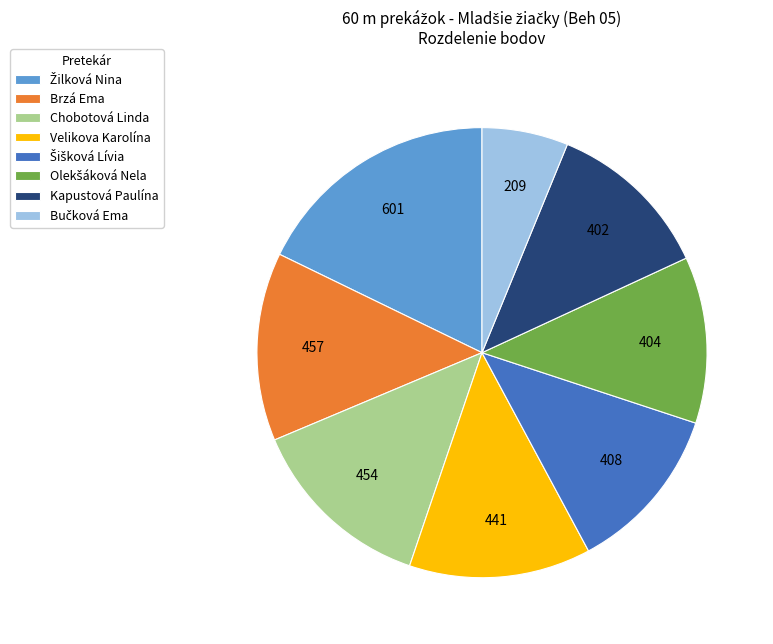

The Brzá Ema slice represents 28% of the pie. True or false?

False